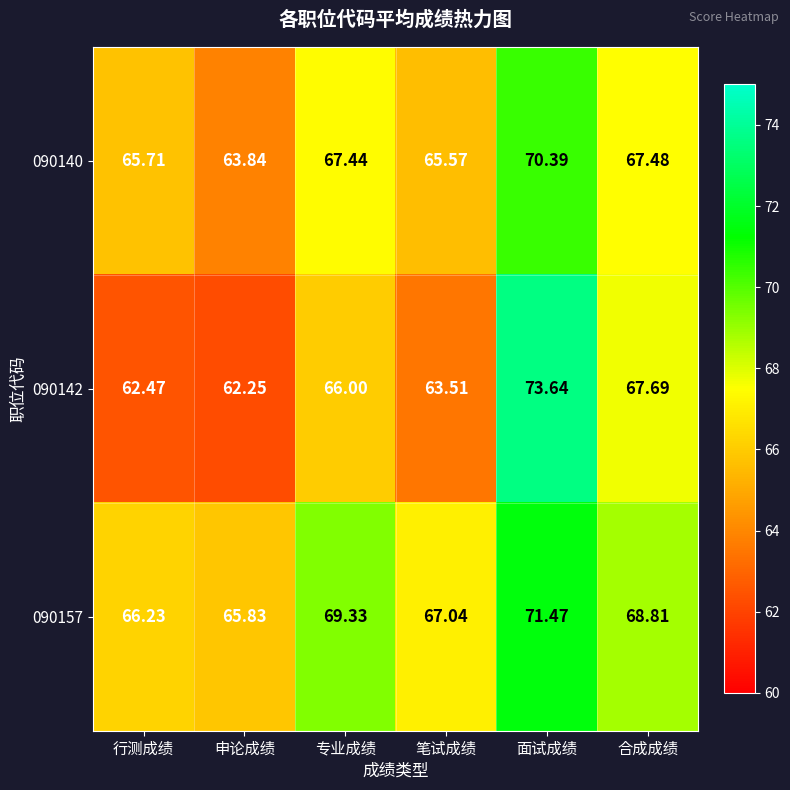

Is the value of 090142 at 合成成绩 greater than the value of 090140 at 专业成绩?

Yes